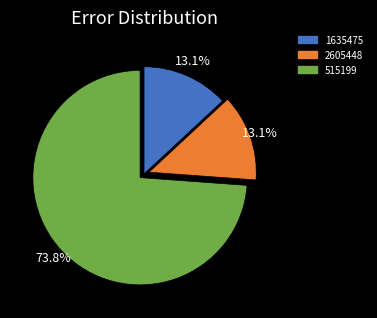

True or false: 1635475 accounts for 13% of the total.

True